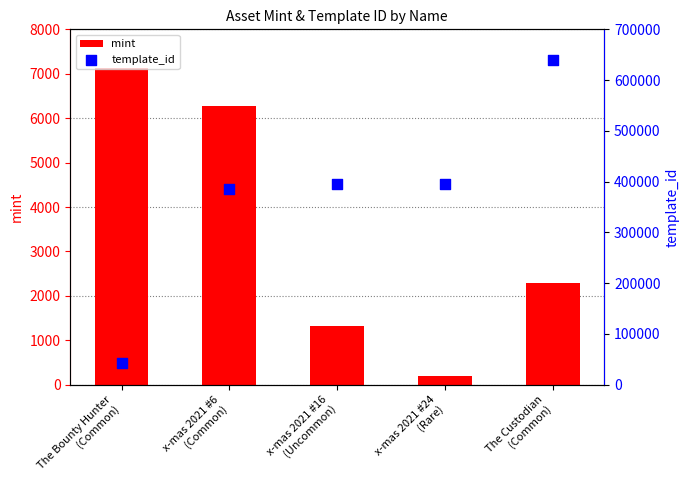

Is the value of template_id at The Custodian
(Common) greater than the value of mint at The Bounty Hunter
(Common)?

Yes